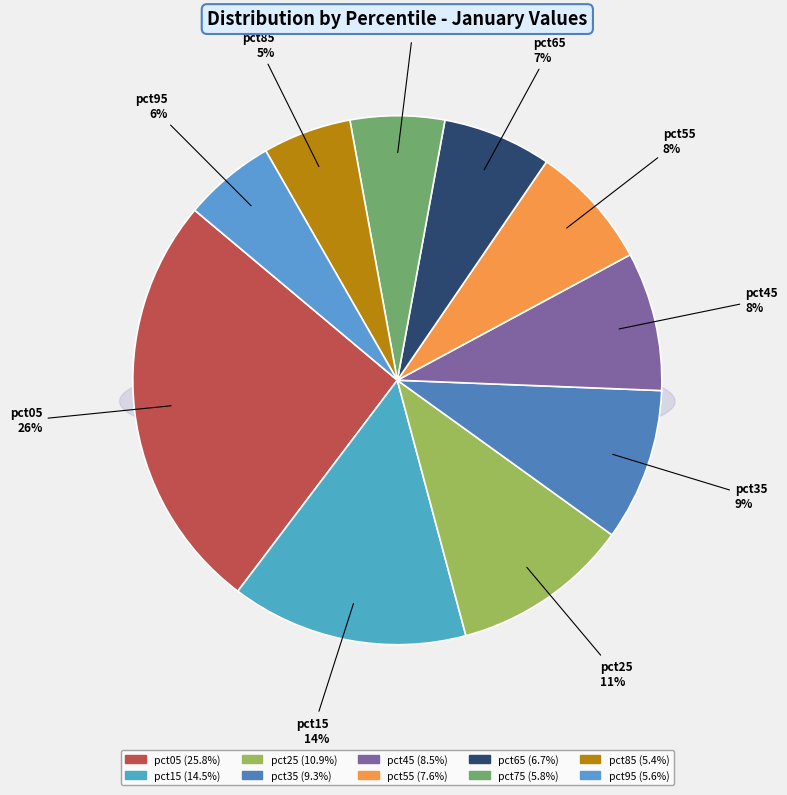

Combined, do pct15 and pct65 account for over 50%?

No